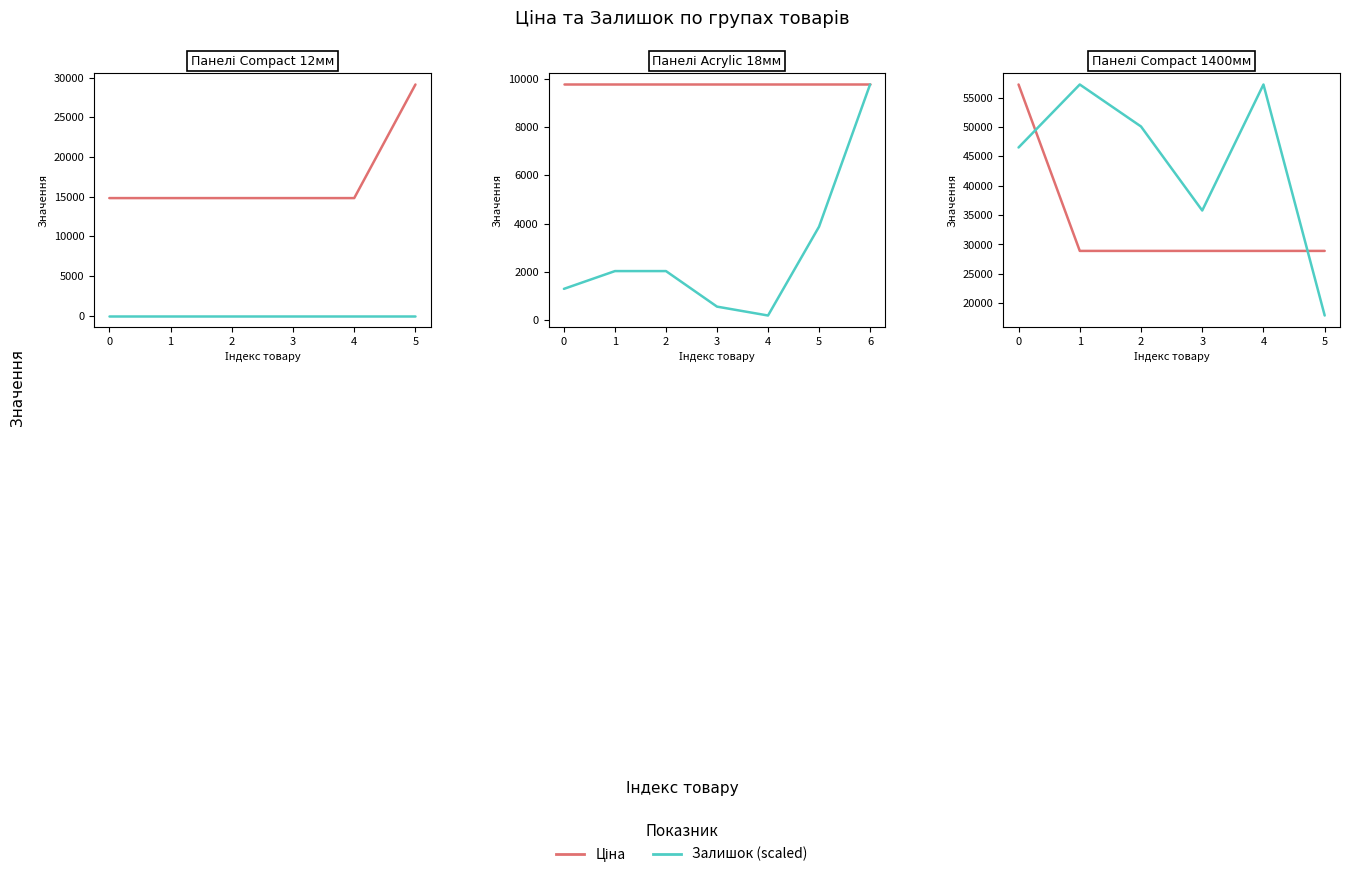

Which label corresponds to the smallest value in the chart?

5